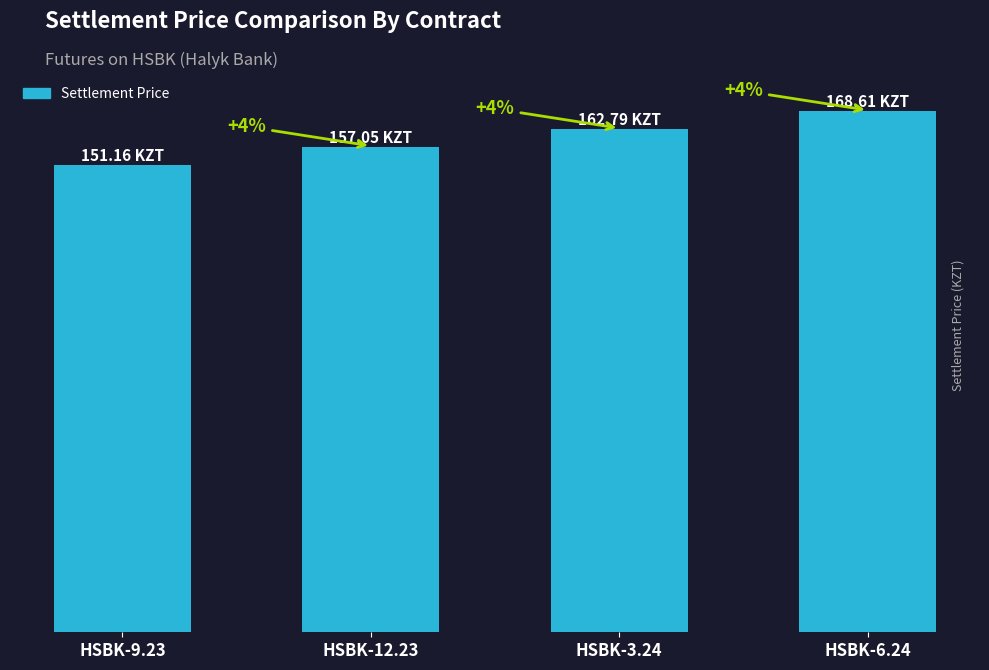

Reading right to left, transcribe all the data shown in this chart.

168.6	162.8	157.1	151.2